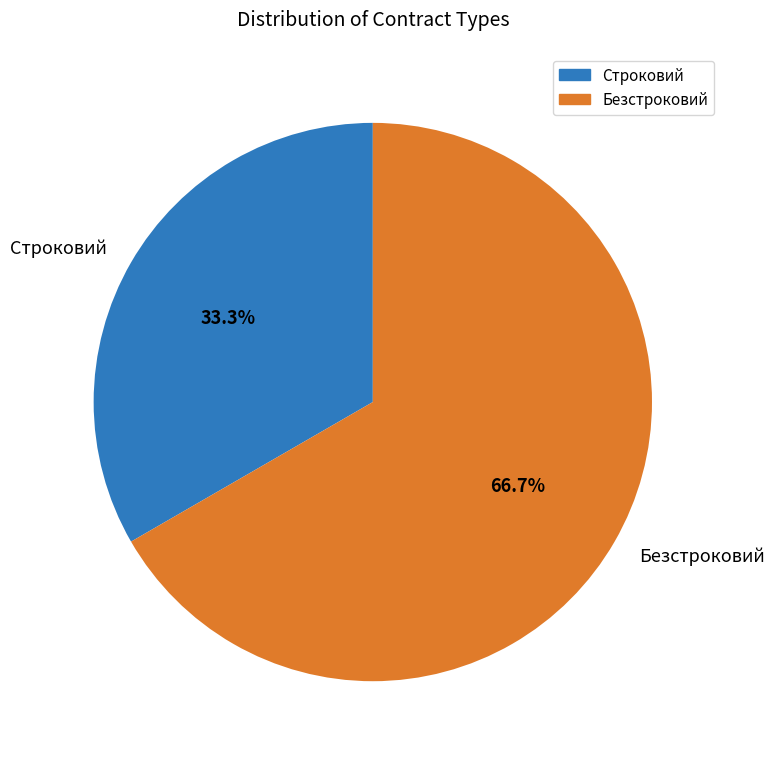

Which category has the smallest portion of the pie?

Строковий